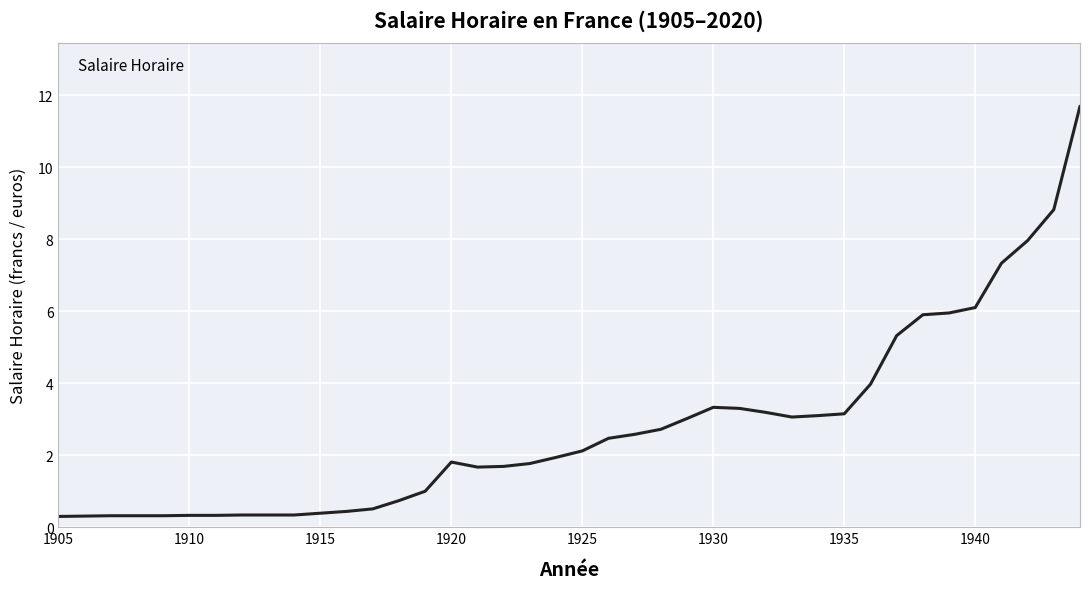

How many values are below 2?

20